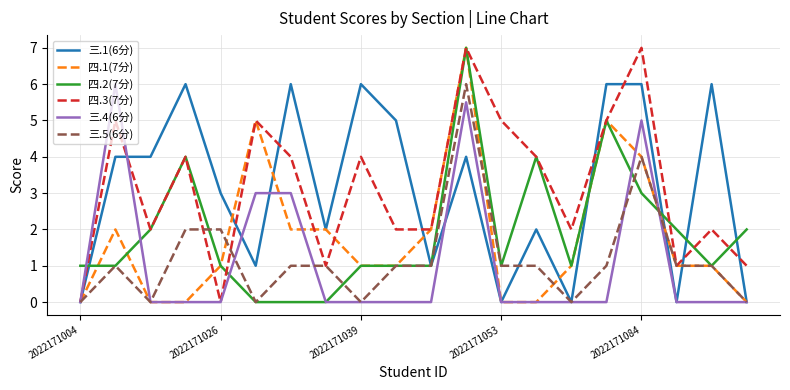

What is the maximum value for 四.2(7分)?

7.0